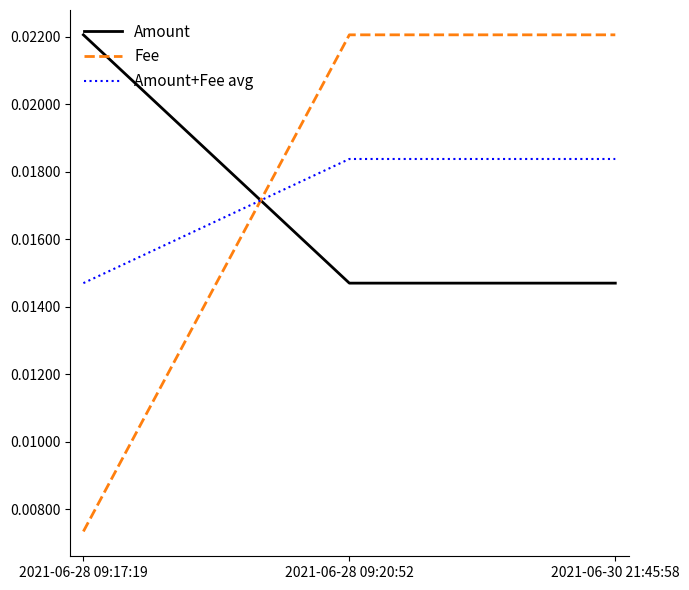

Count the Amount values in the range 0 to 1.

3